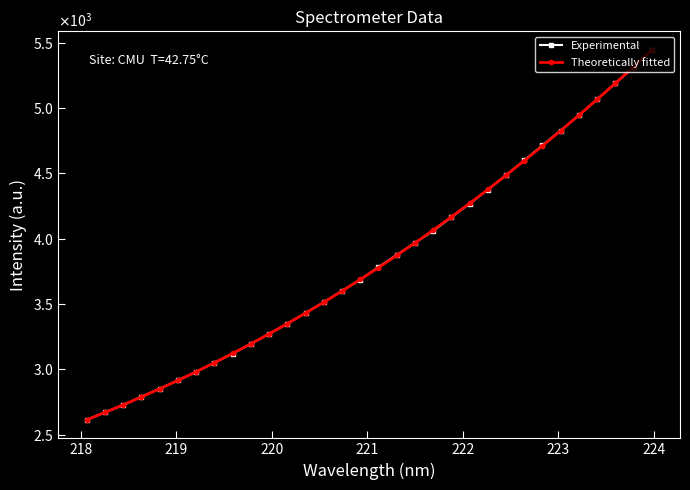

List the series in order of their overall mean, lowest first.

Theoretically fitted, Experimental